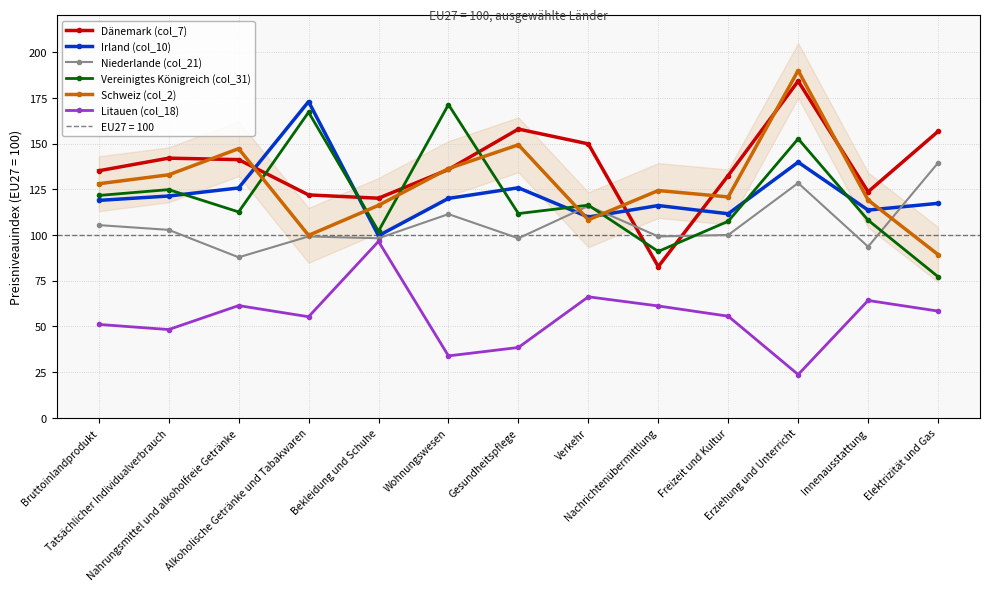

Which category has the lowest value across all series?

Erziehung und Unterricht